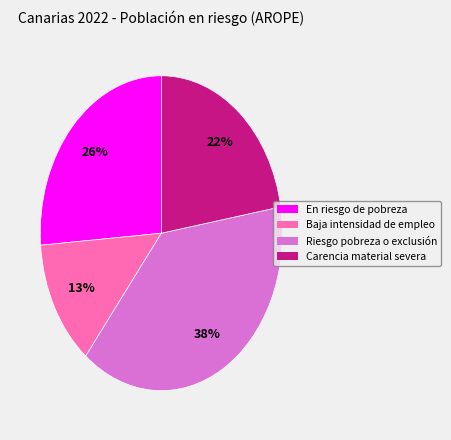

To the nearest percent, what is the difference between the largest and smallest slice percentages?

25%